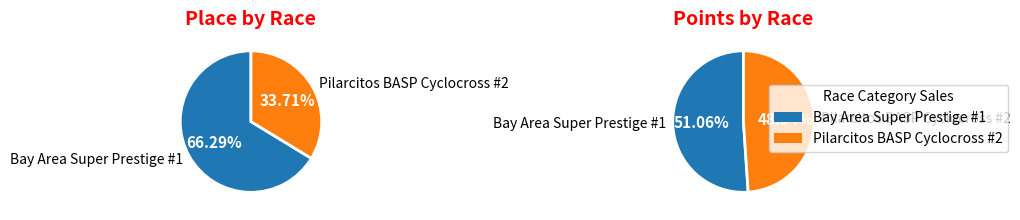

What is the total percentage of values_place and values_points?

100.0%